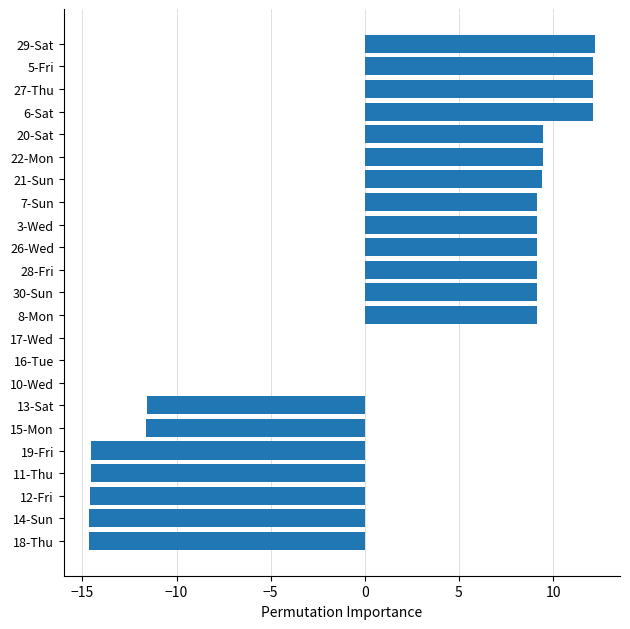

How many series are shown in this chart?

1